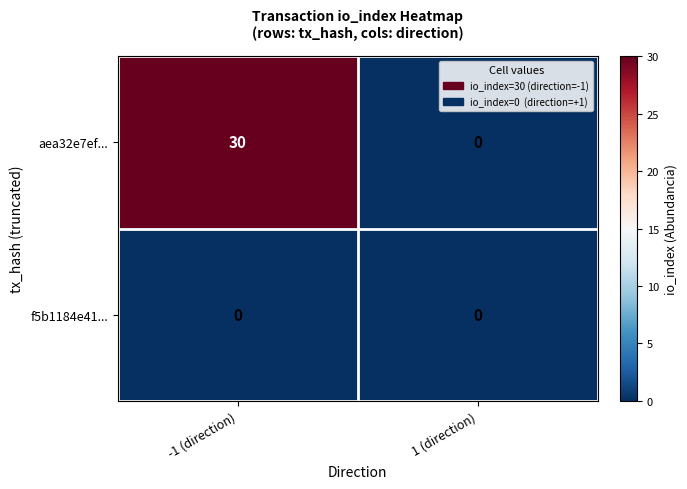

What is the highest value of the aea32e7ef... series?

30